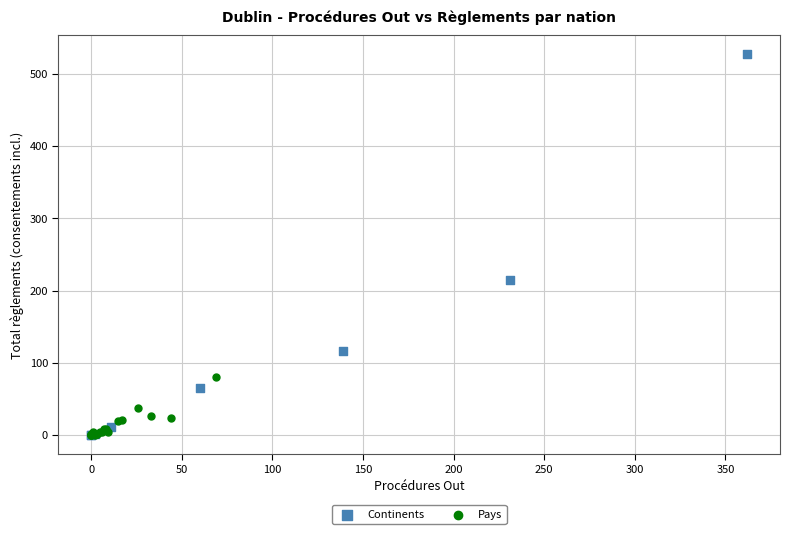

Which series has the largest Y range (max minus min)?

Continents